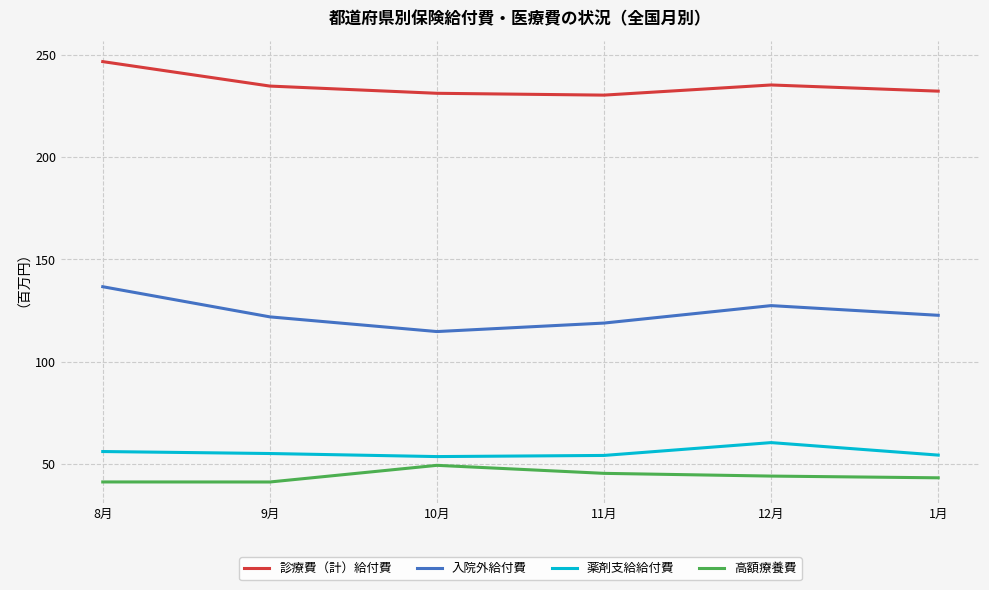

Reading left to right, list all the values displayed in this chart.

診療費（計）給付費: 246599940.3	234655197.7	231127066.7	230236667.2	235191911.2	232175152.6
入院外給付費: 136678134.7	121954428.4	114778040.7	118927298.2	127450326.5	122719436.1
薬剤支給給付費: 56196334.0	55223112.6	53731022.8	54287555.8	60556031.7	54449959.8
高額療養費: 41341870.3	41319183.3	49456198.2	45538378.4	44208593.7	43359630.6